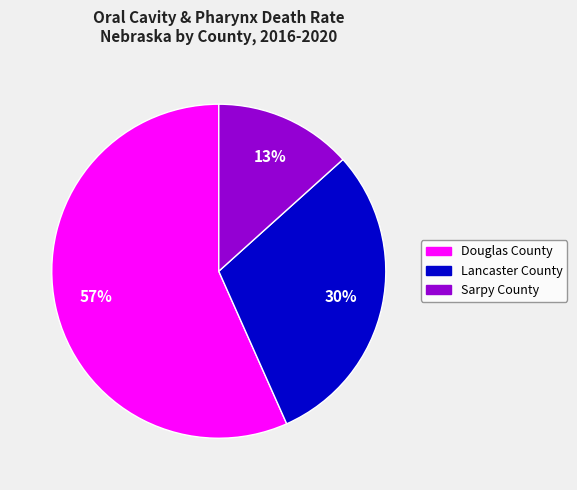

To the nearest percent, what is the combined percentage of Douglas County and Sarpy County?

70%